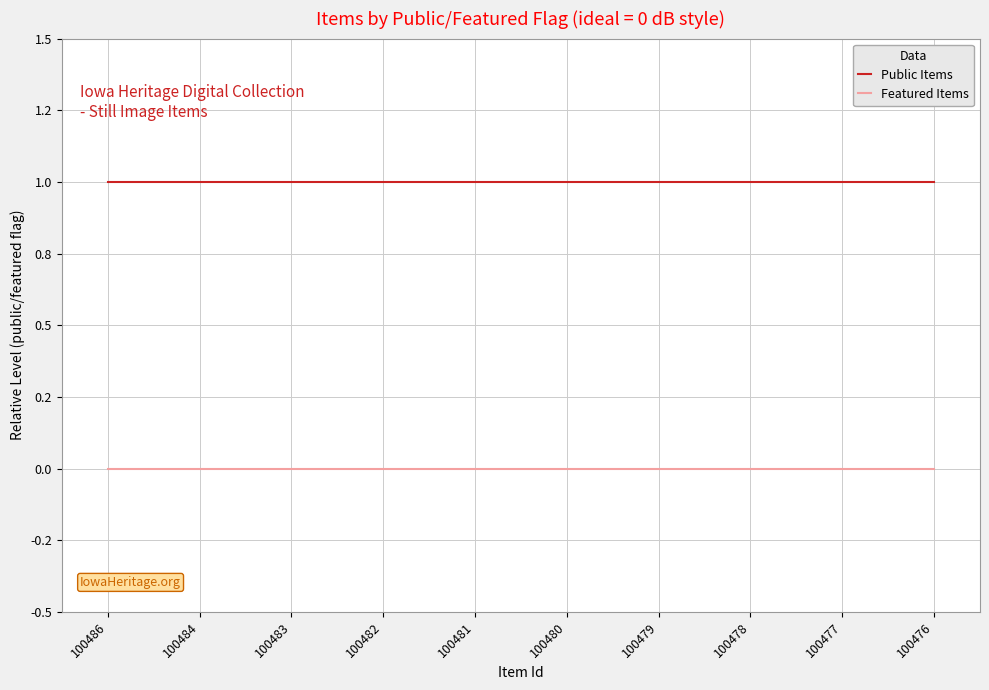

Which category has the highest value across all series?

100486